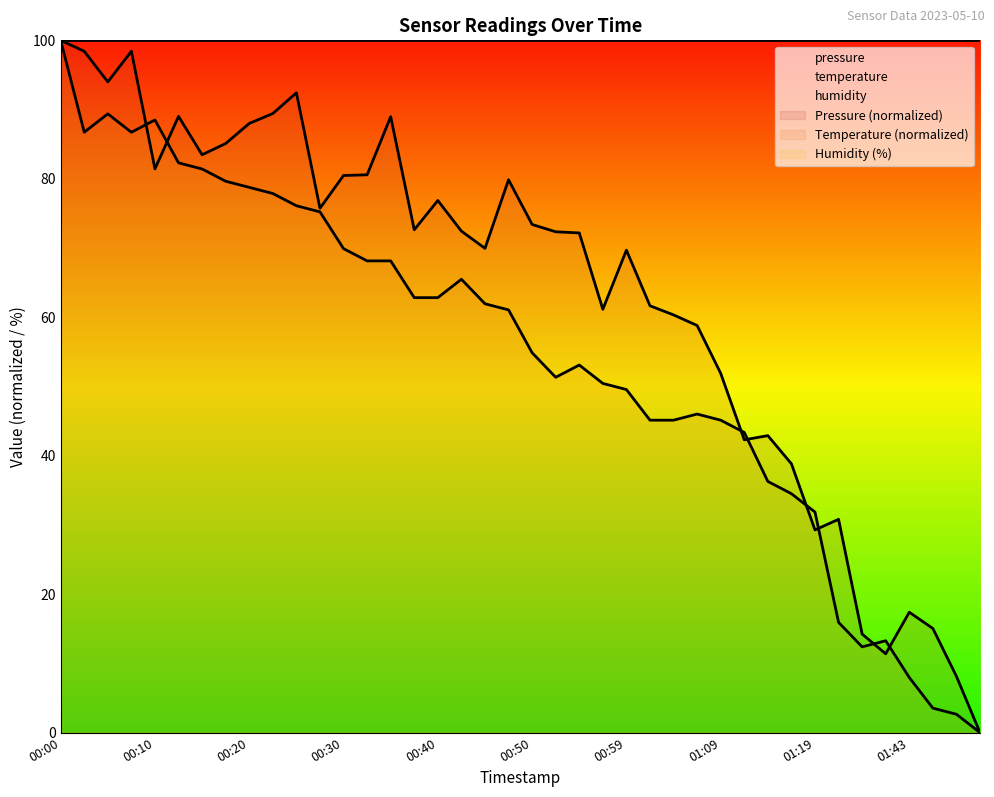

Which has a higher value, 00:20 or 01:51?

00:20